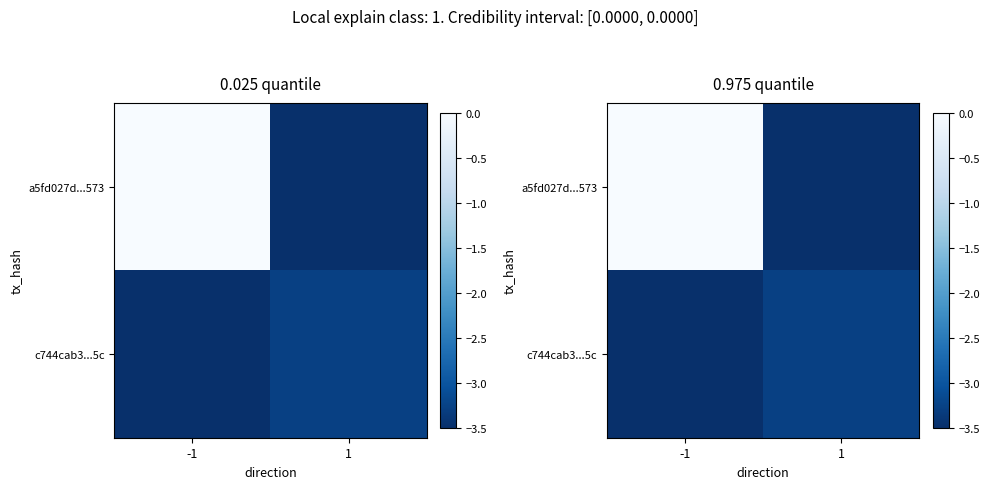

Where is a5fd027d...573 nearest to the value -1?

-1